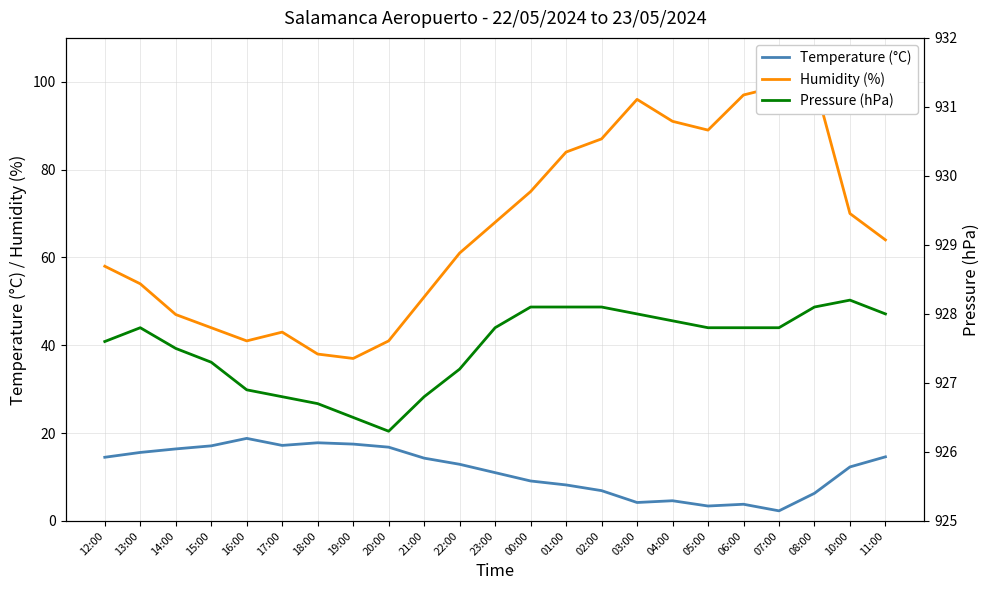

List the series in order of their peak value, lowest first.

Temperature (°C), Humidity (%), Pressure (hPa)